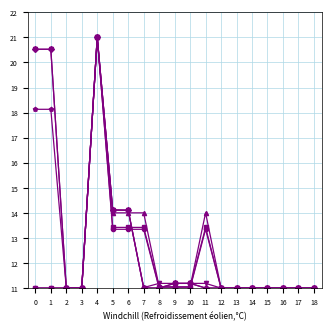

Which category has the highest value across all series?

4